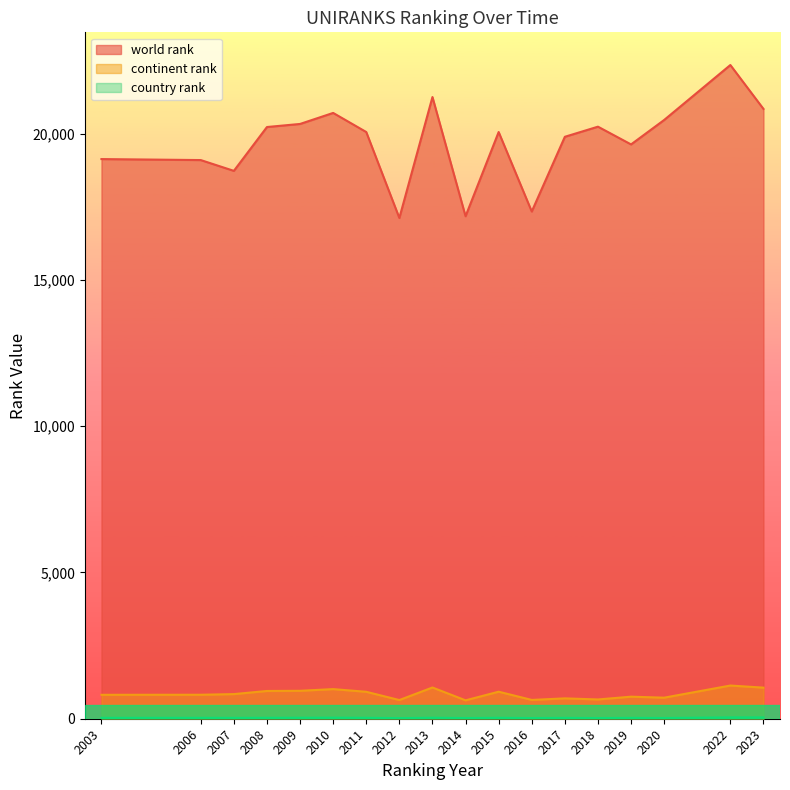

Which series has the largest range (max minus min)?

world rank